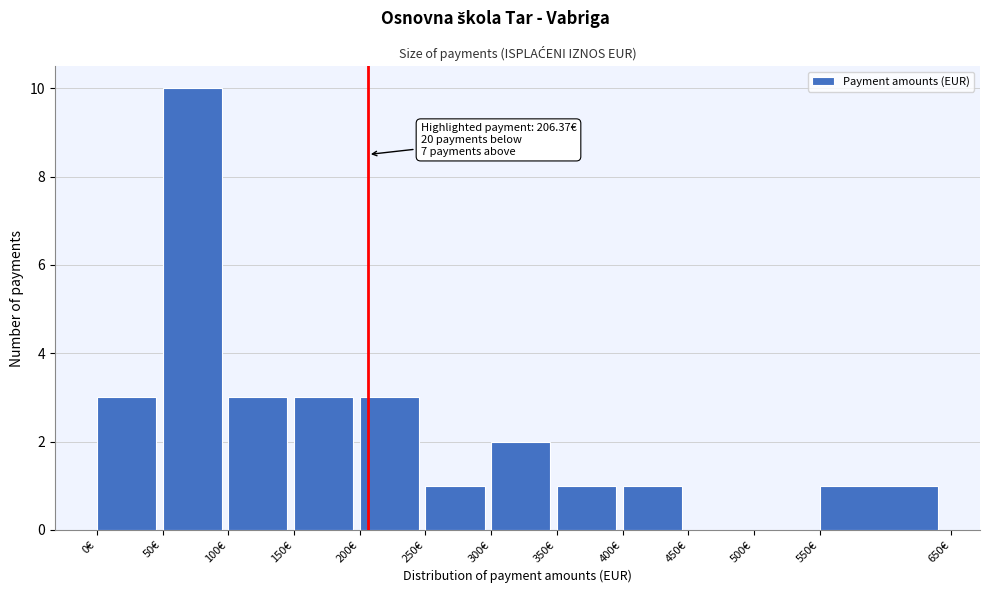

Which range on the x-axis has the tallest bar?

50 to 100